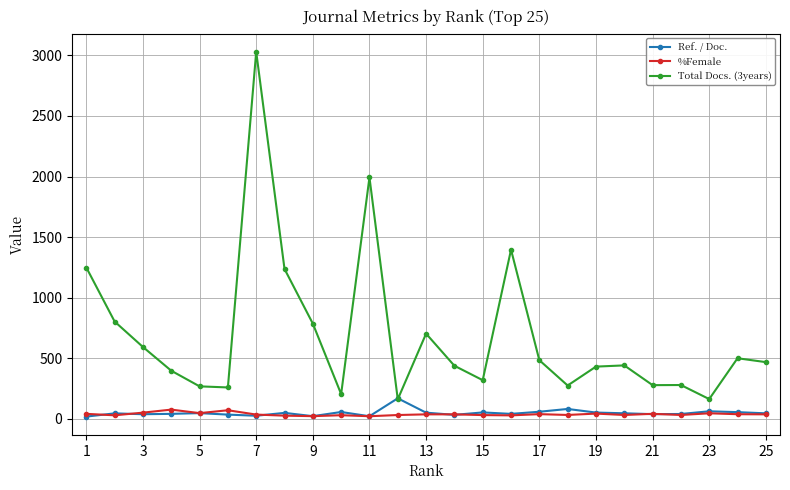

True or false: %Female and Total Docs. (3years) intersect in this chart.

False